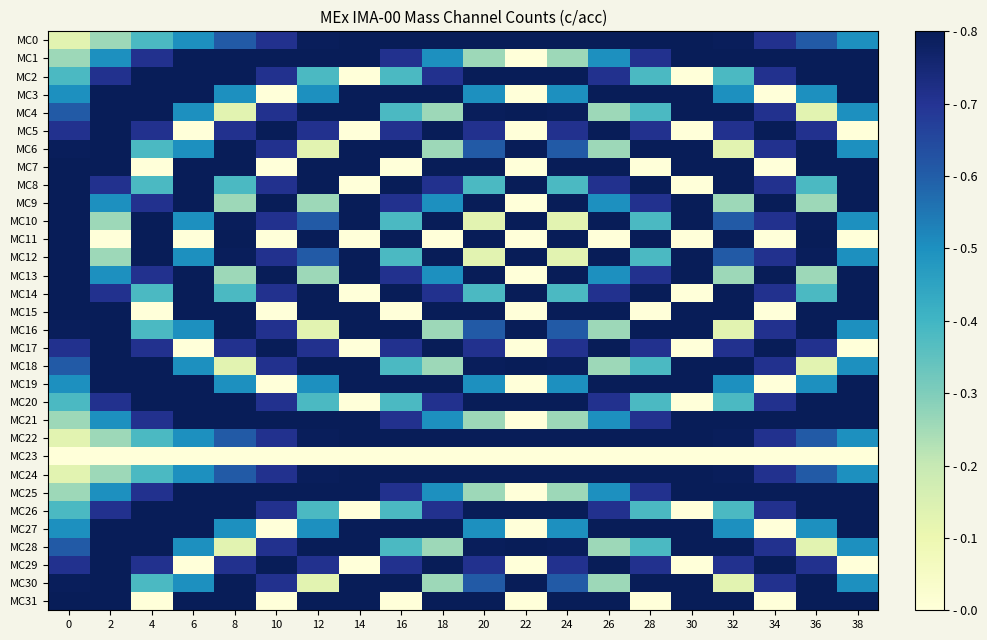

What is the difference between the highest and lowest values at 26?

0.8